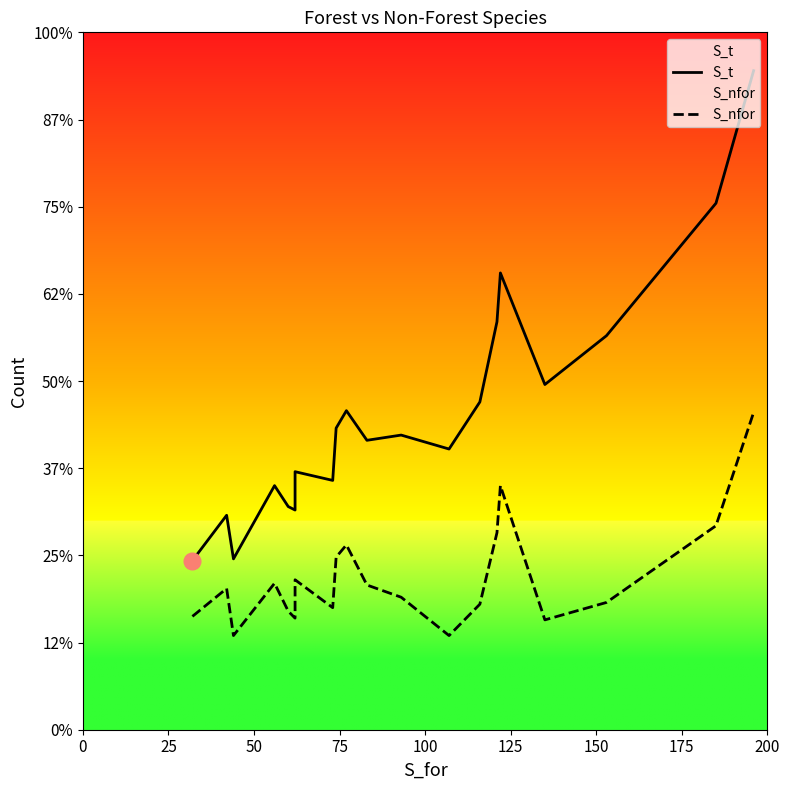

What is the difference between the maximum and second lowest values in the S_nfor series?

128